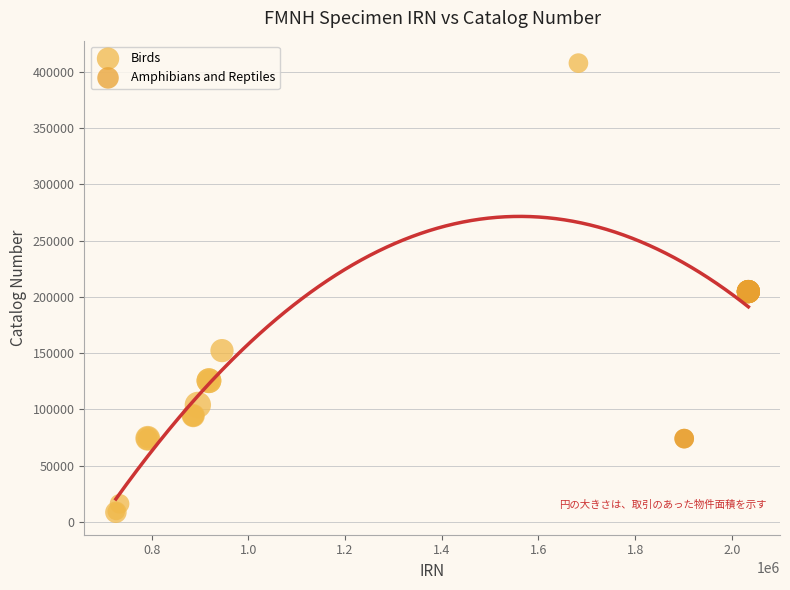

Which series contains the highest Y value?

Birds